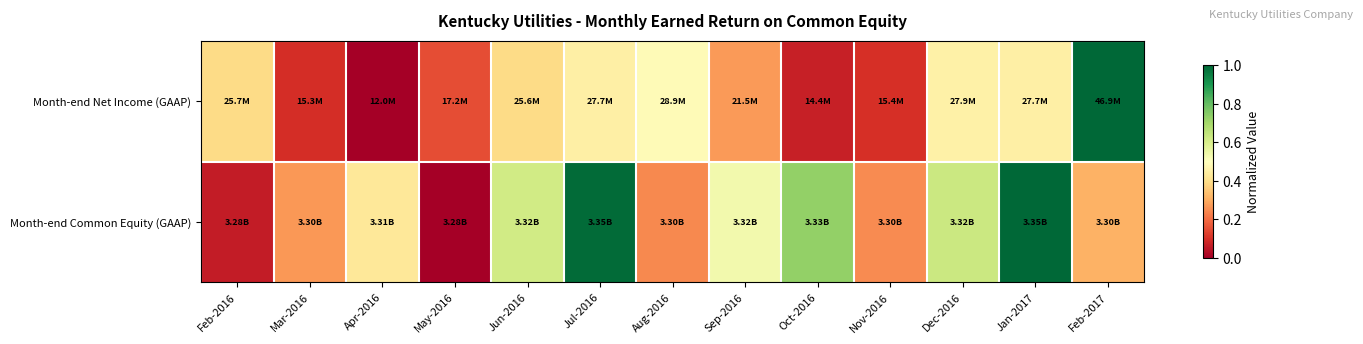

Between Jul-2016 and Oct-2016, which series saw the biggest shift?

Month-end Net Income (GAAP)